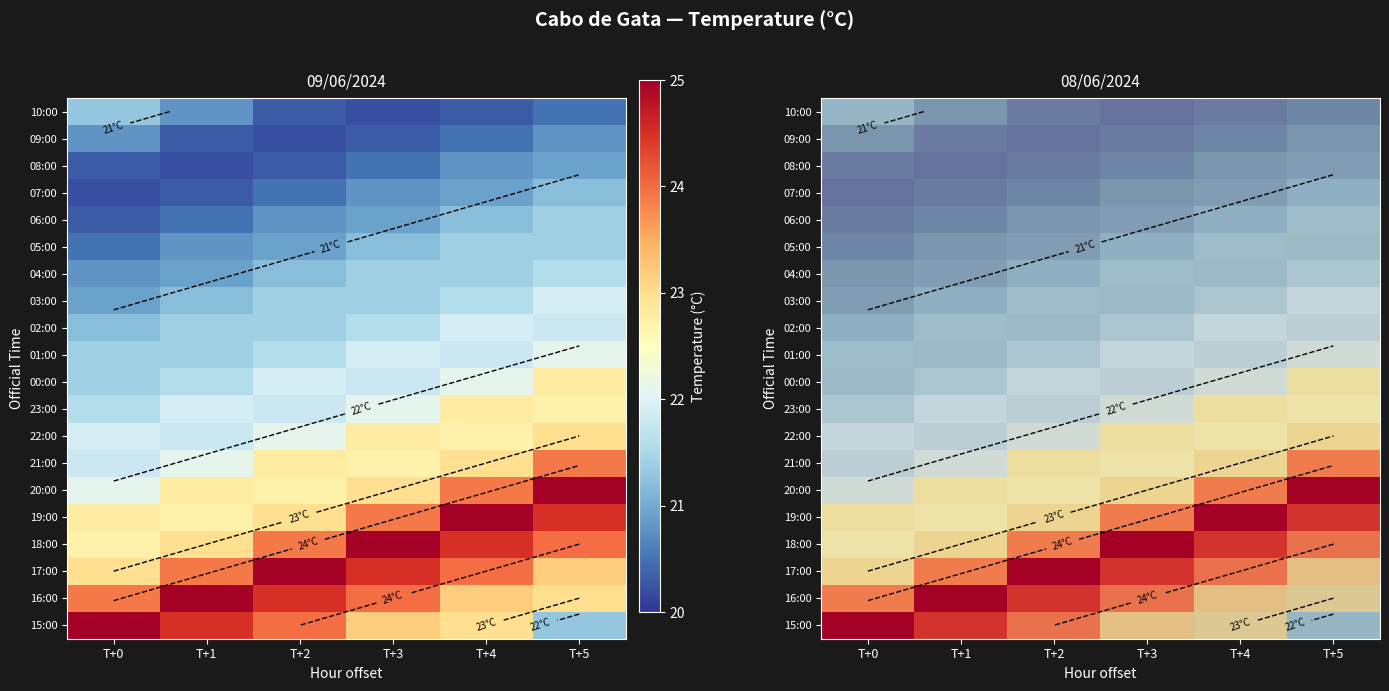

True or false: 10:00 has a value of 21.3 at T+0.

True